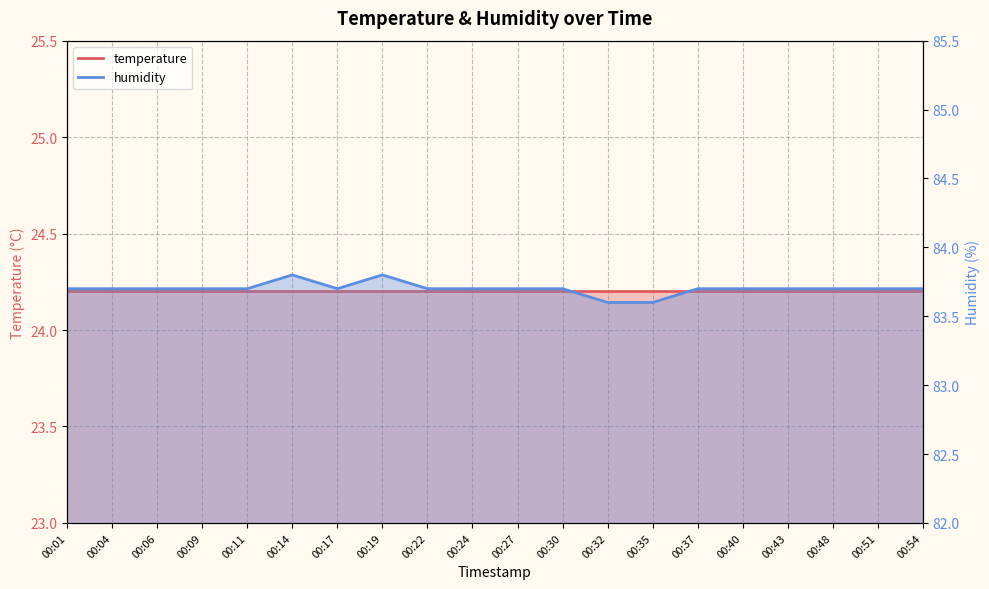

What is the maximum value shown in the chart?

83.8